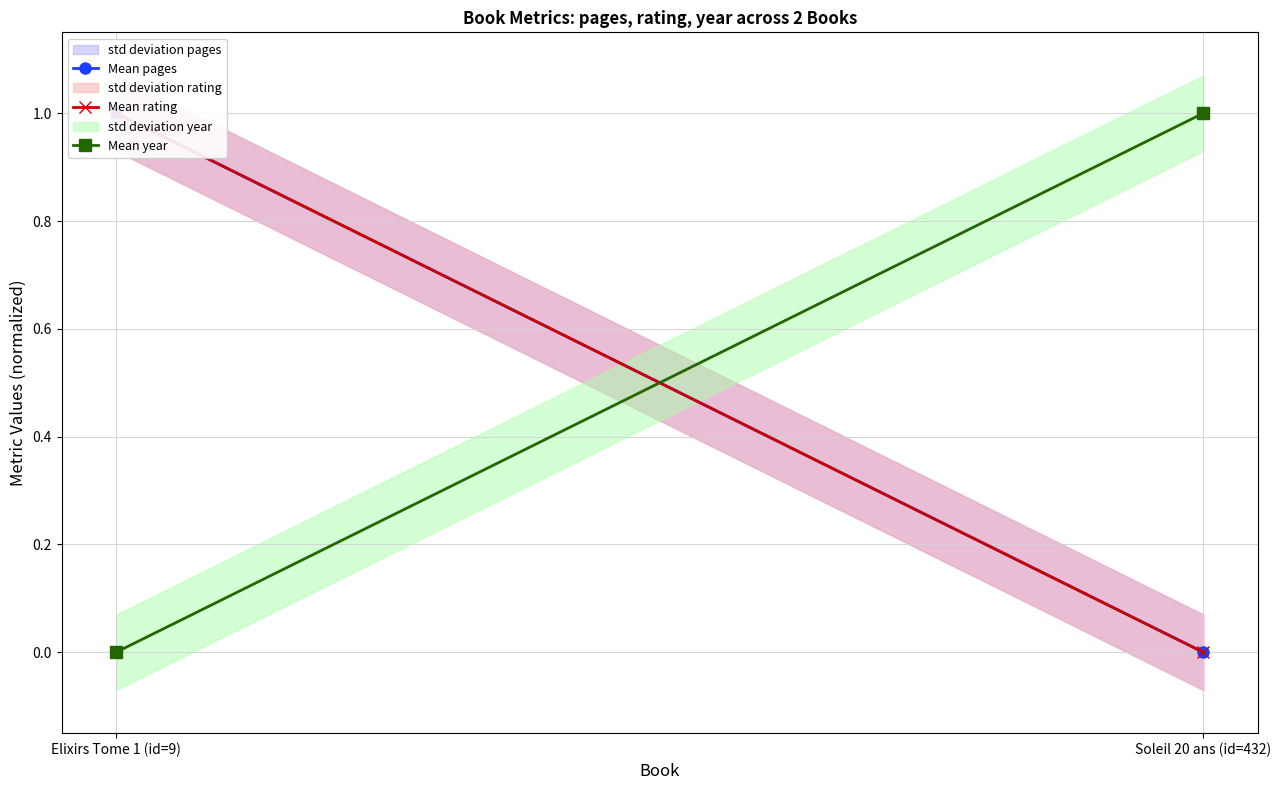

The Mean rating series shows 1 at Elixirs Tome 1 (id=9). True or false?

True